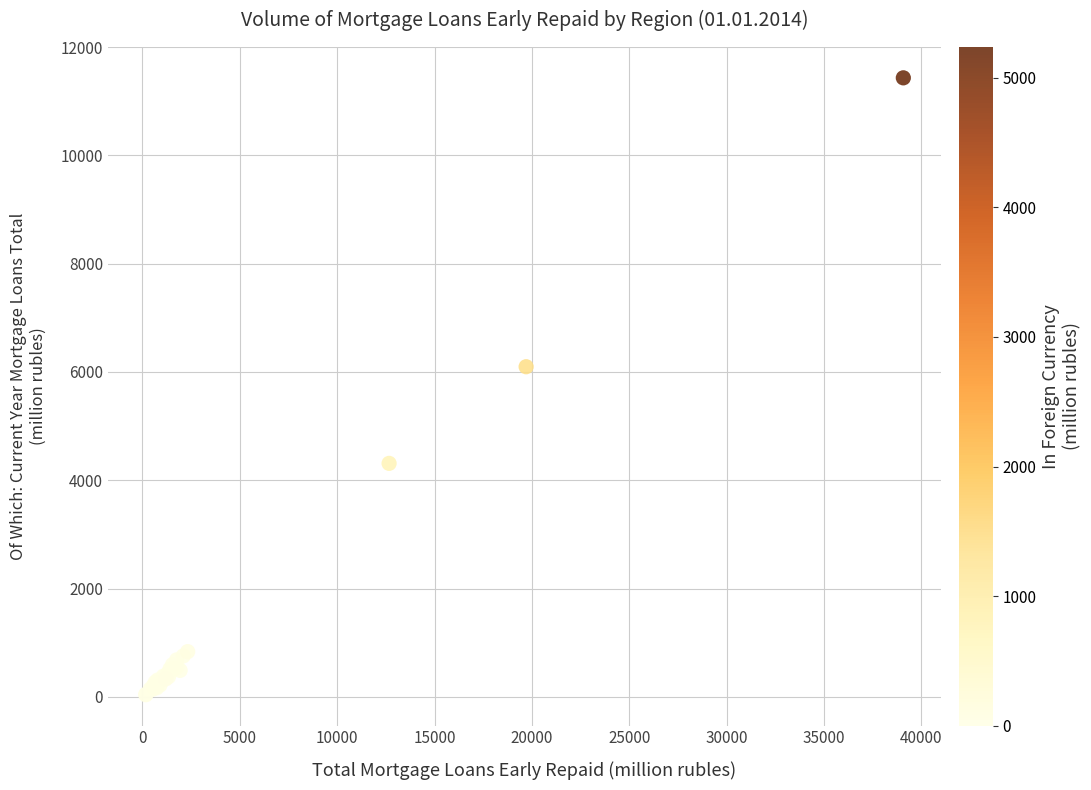

What Y value in the scatter plot is closest to 5736?

6097